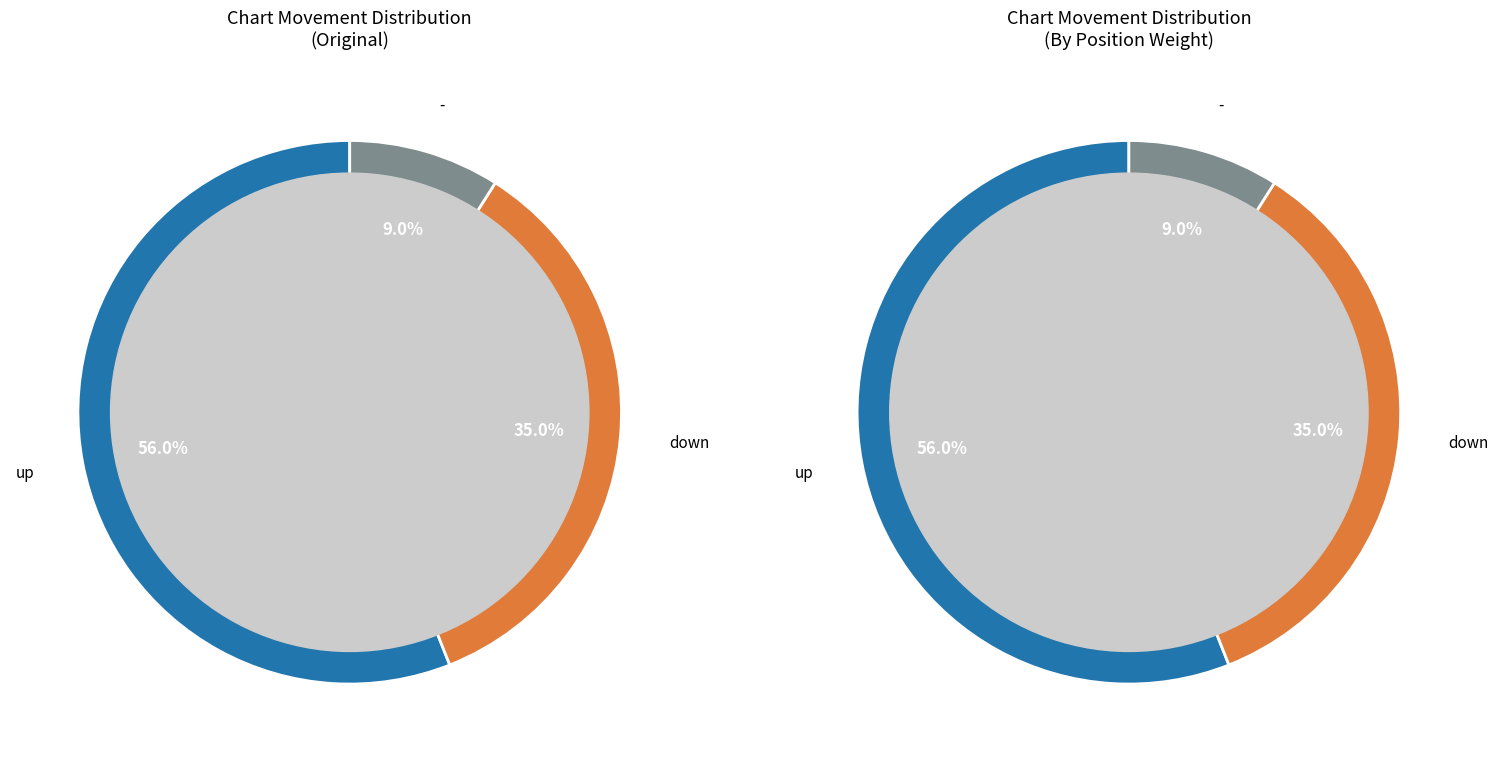

Which slice is the largest?

up